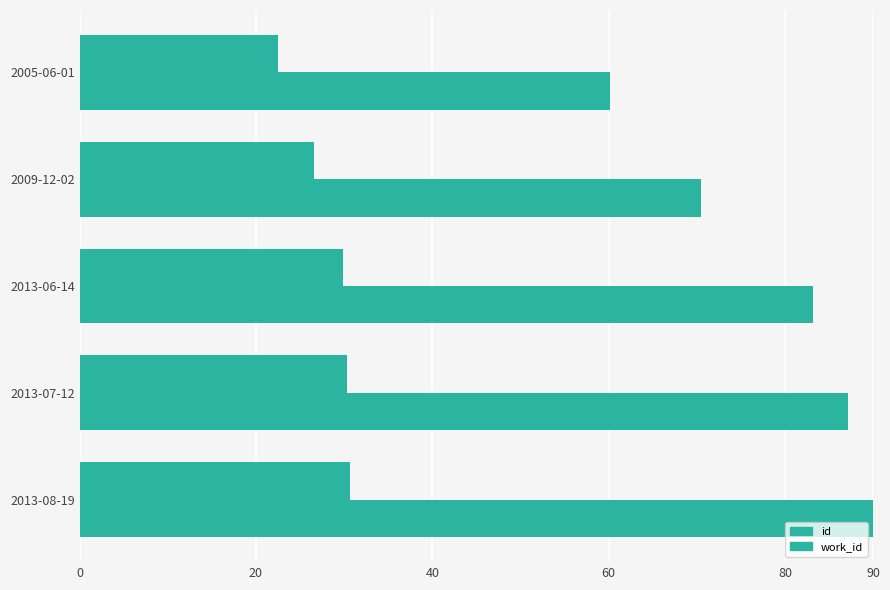

How many values in the id series are below 83?

2